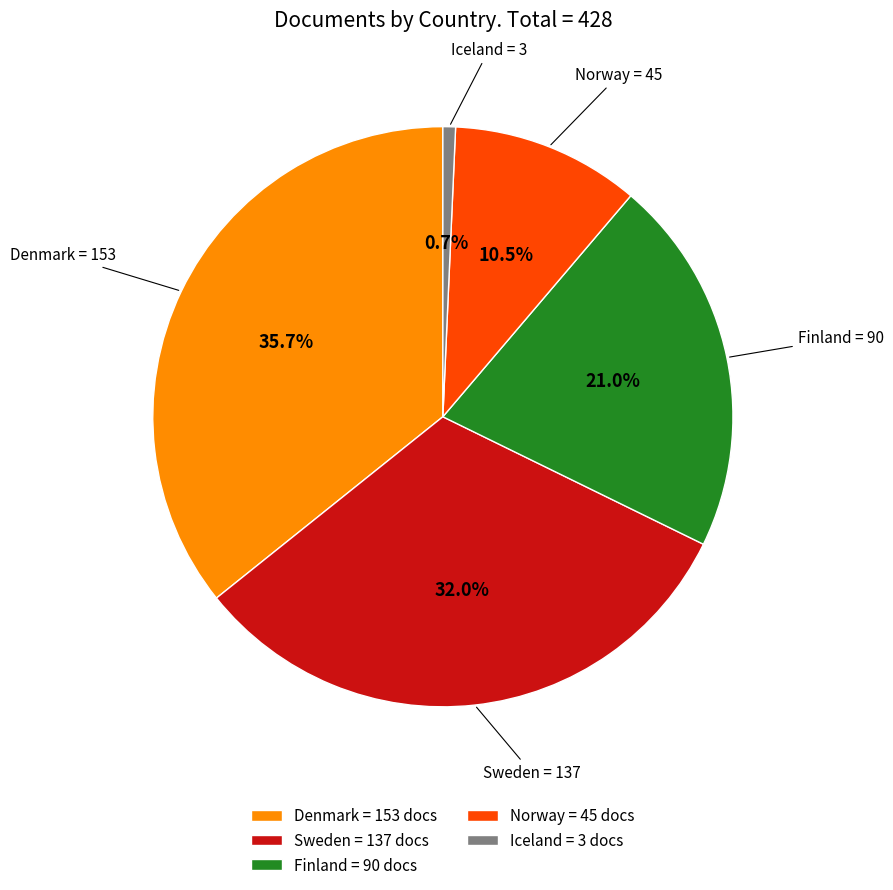

Which has a higher value, Finland = 90 docs or Norway = 45 docs?

Finland = 90 docs